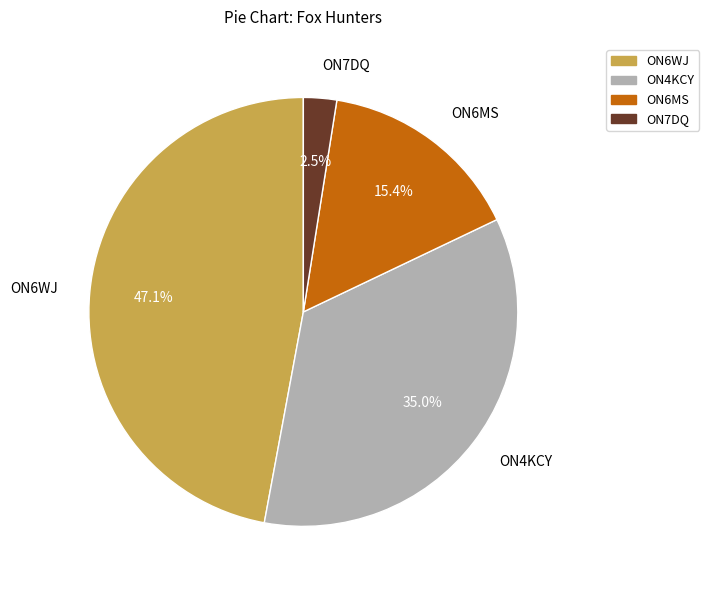

The ON6MS slice represents 29% of the pie. True or false?

False